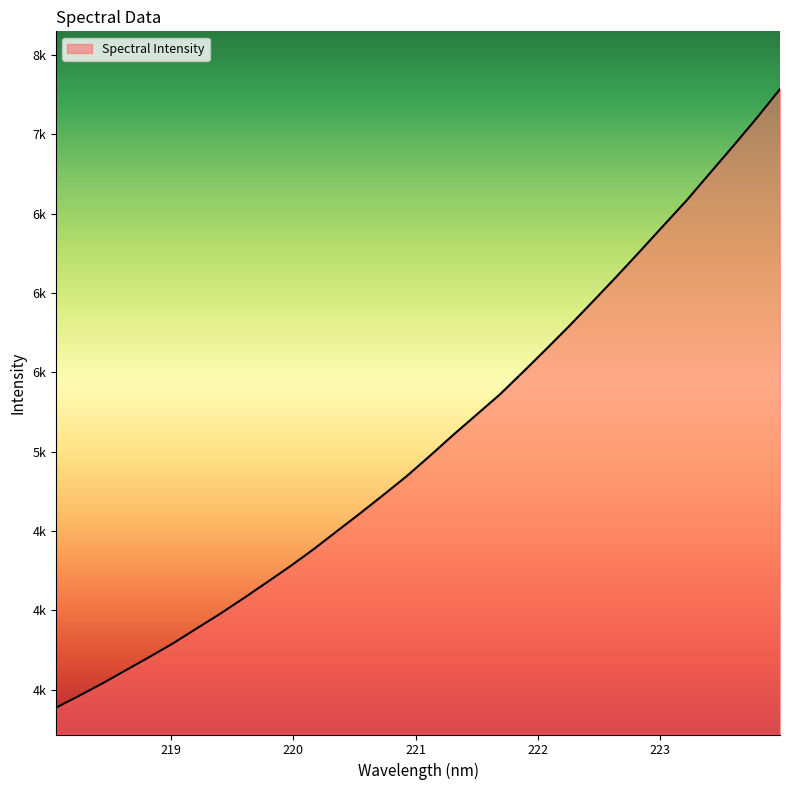

Does the chart have visible grid lines?

No